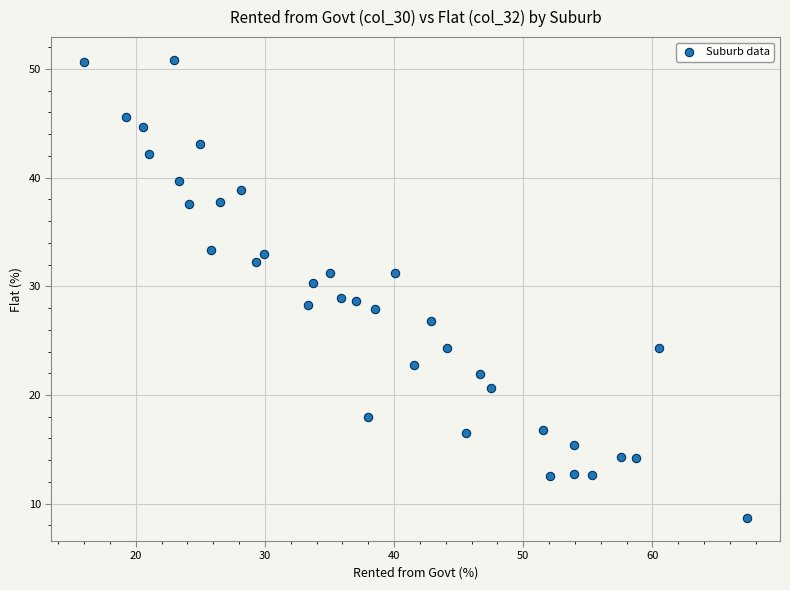

What is the range of Y values (max minus min)?

42.1